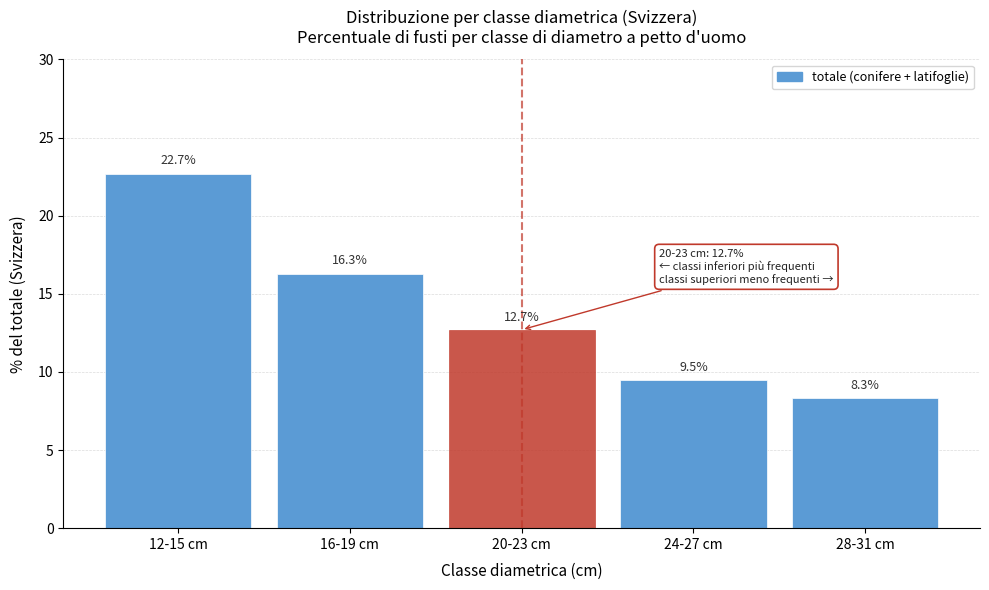

Reading right to left, transcribe all the data shown in this chart.

8.3	9.5	12.7	16.3	22.7